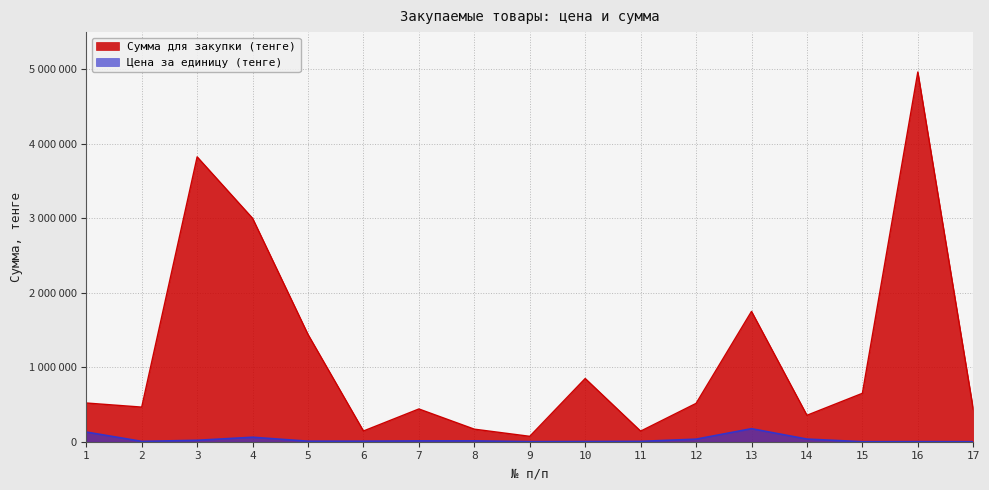

Between 3 and 11, which series saw the biggest shift?

Сумма для закупки (тенге)